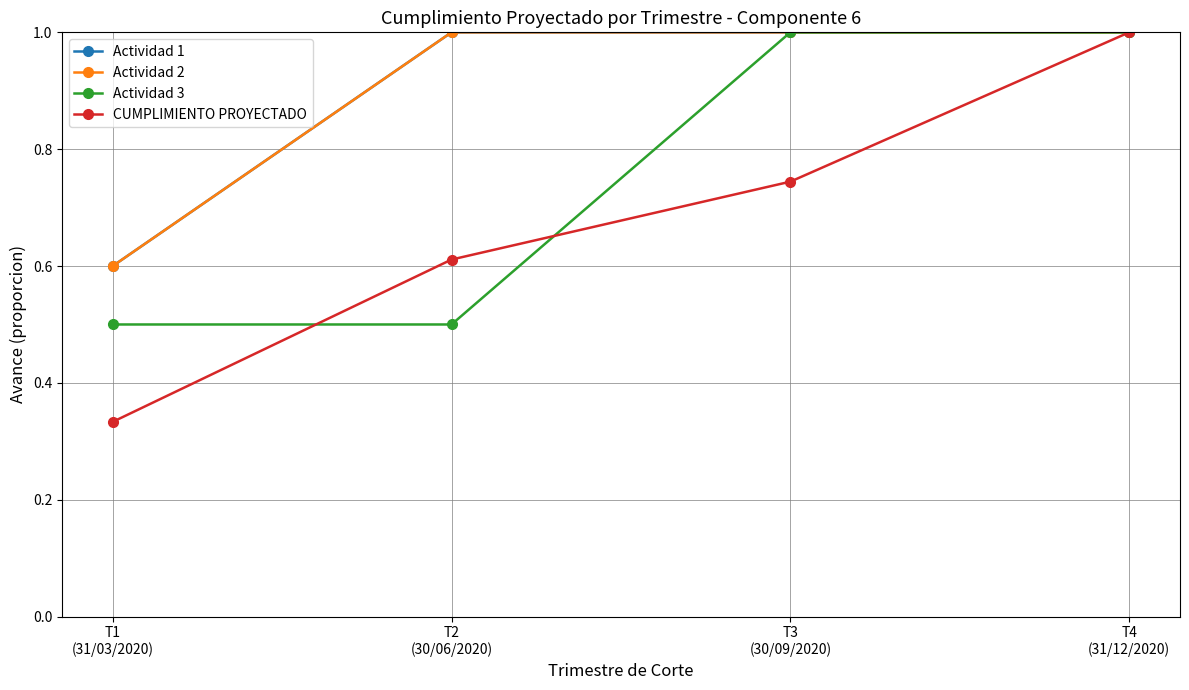

The value of CUMPLIMIENTO PROYECTADO at T2
(30/06/2020) is 1.0. True or false?

False